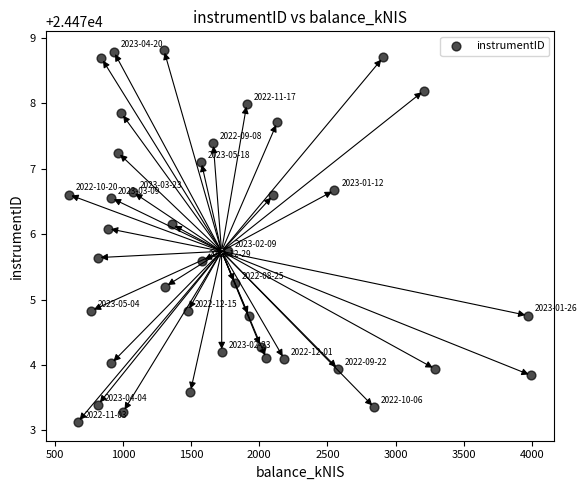

What is the range of Y values (max minus min)?

5.7